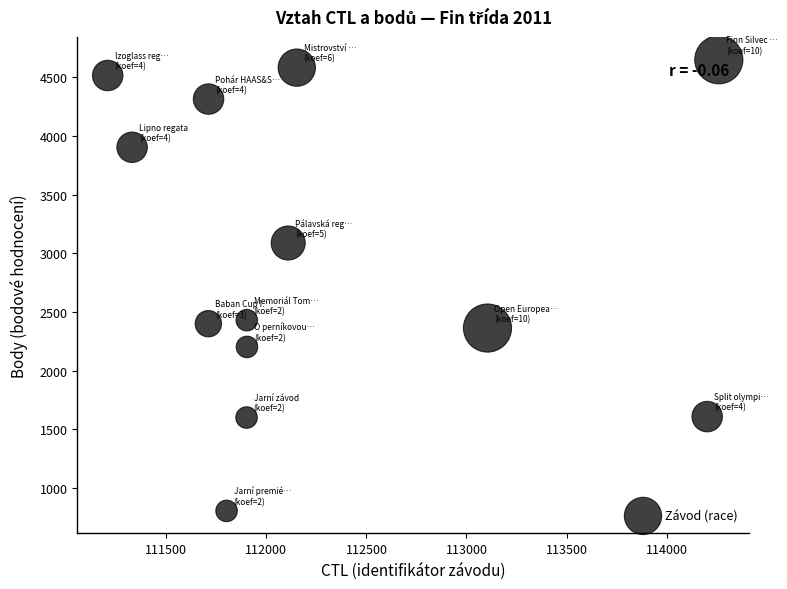

What is the range of X values (max minus min)?

3054